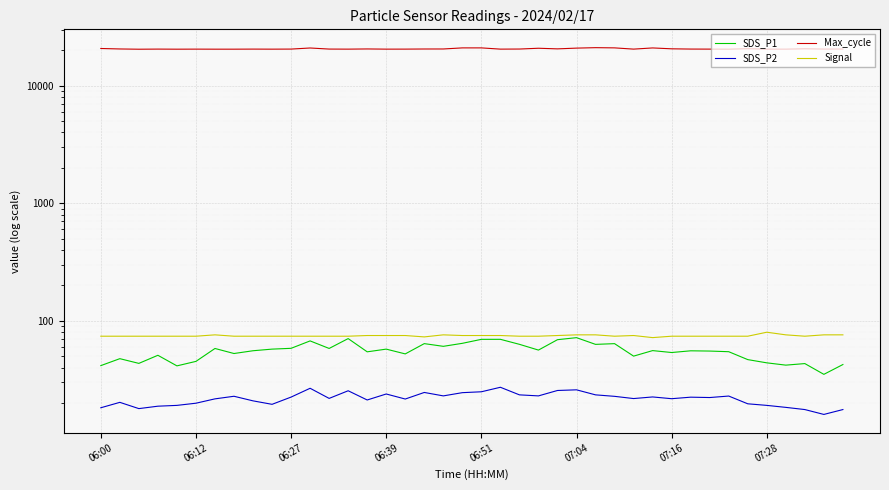

What are all the series names shown in the legend?

SDS_P1, SDS_P2, Max_cycle, Signal